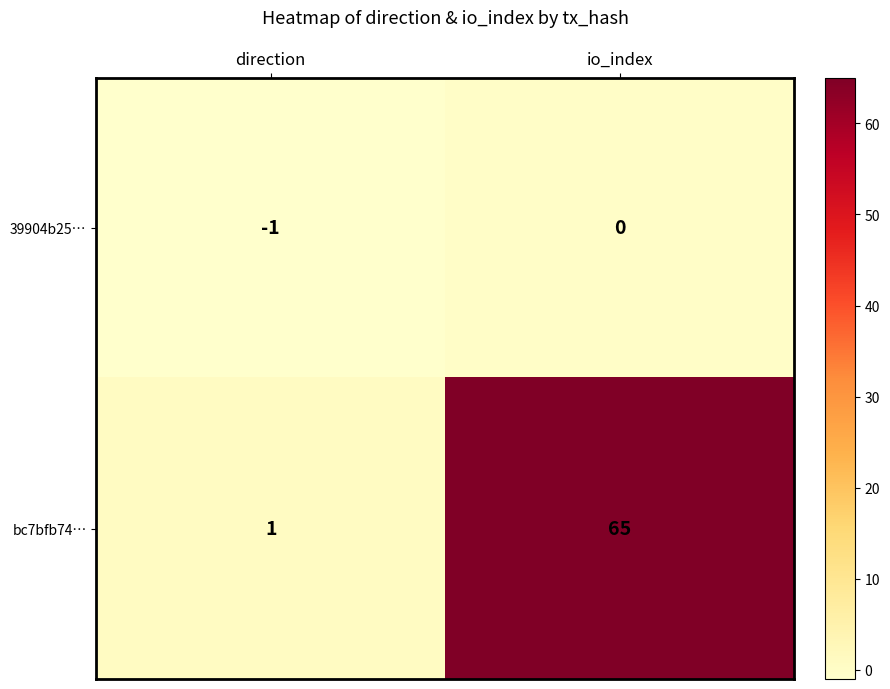

Which series changed the most between direction and io_index?

bc7bfb74…